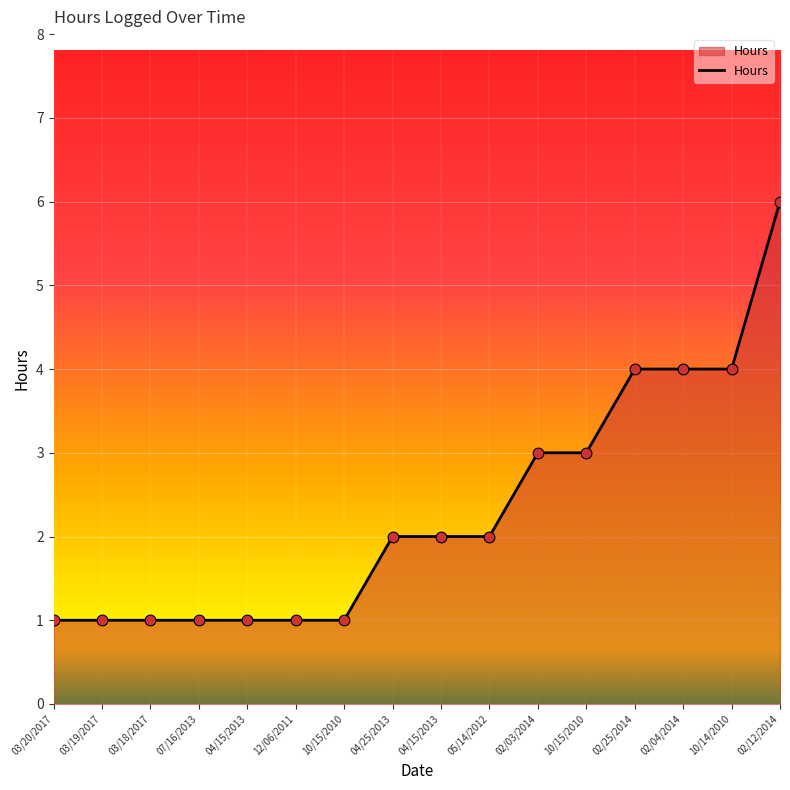

What is the change in value from 10/15/2010 to 02/04/2014?

+3